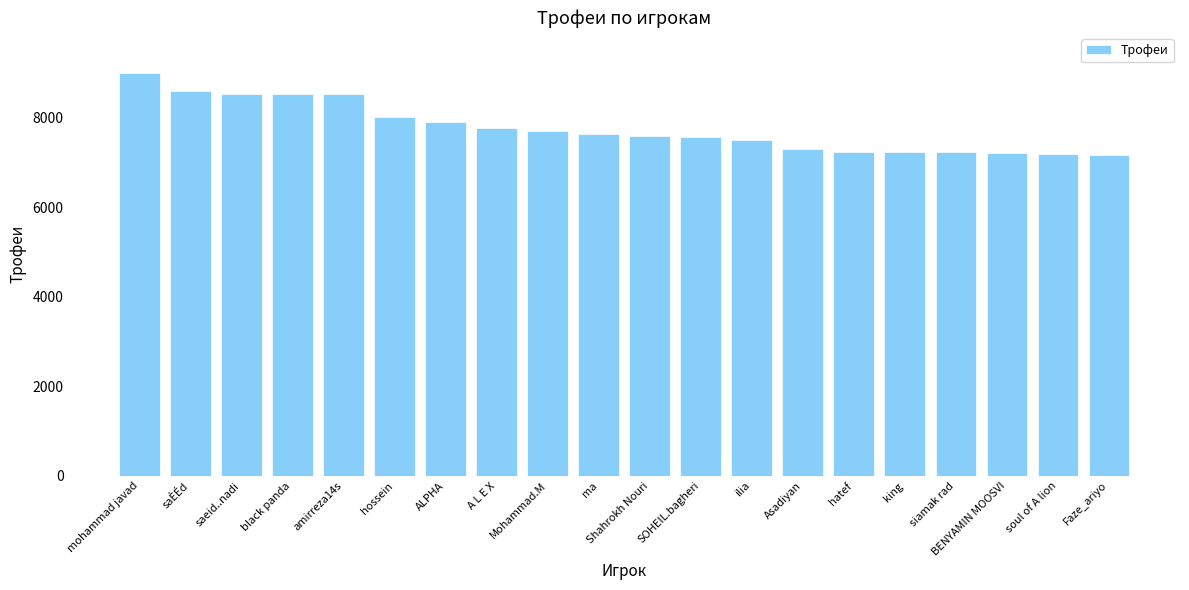

Is it true that the value at king is 7246?

True